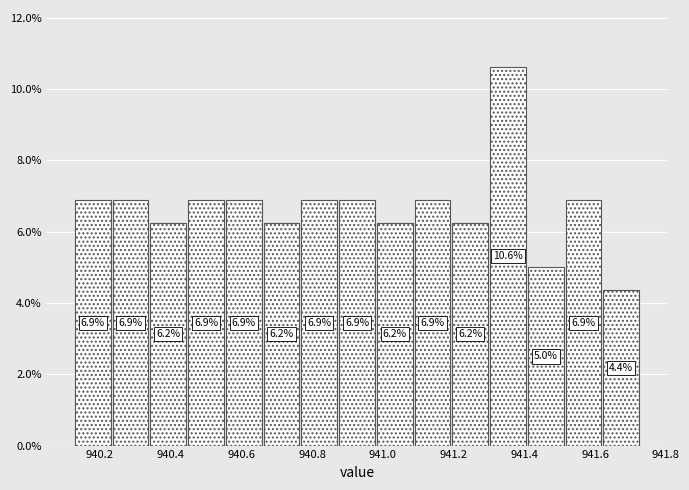

Which range on the x-axis has the tallest bar?

941.30 to 941.42